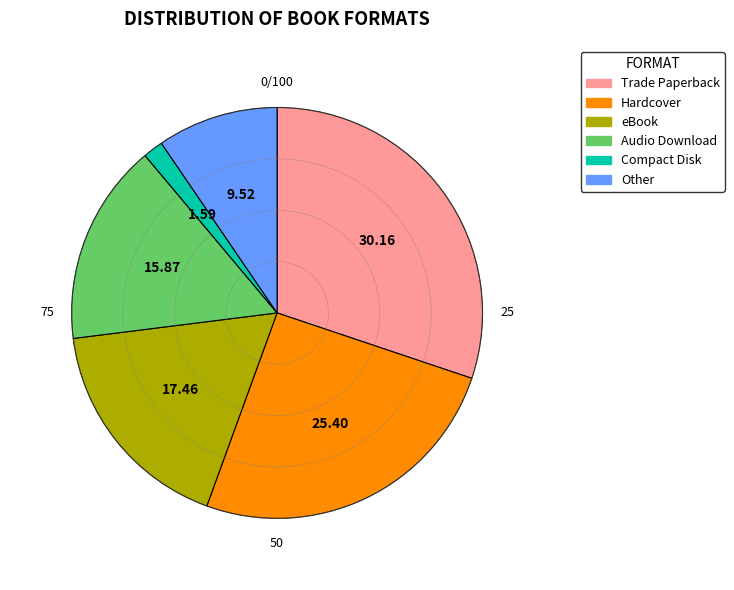

Combined, do Hardcover and Compact Disk account for over 50%?

No